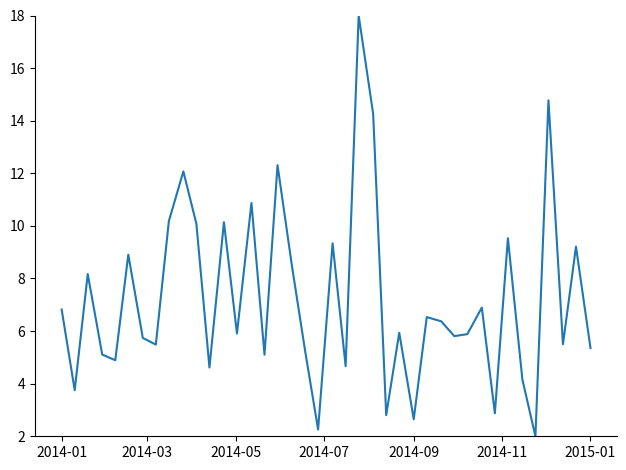

Count the number of values greater than 5.

30